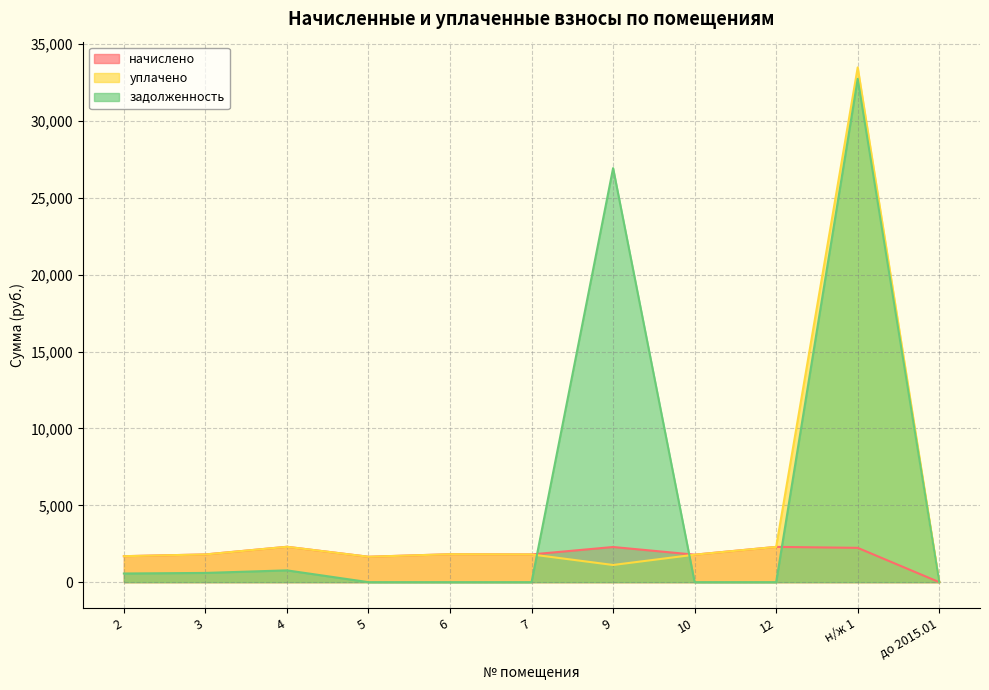

True or false: уплачено has more than 1 interior local peaks.

True